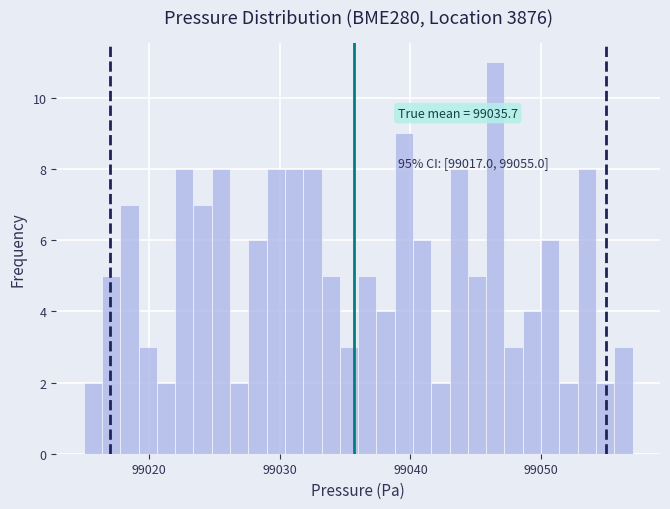

Read against the x-axis, roughly where is the centre of the tallest bar?

99047